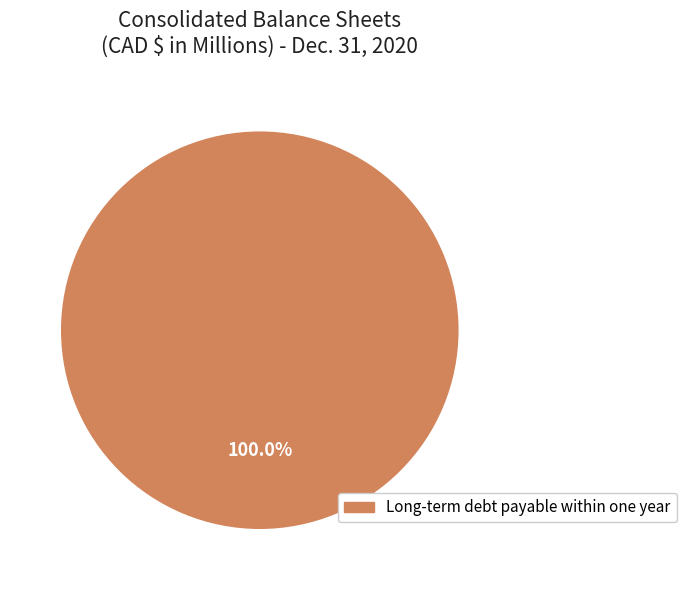

Does any single category account for the majority?

Yes